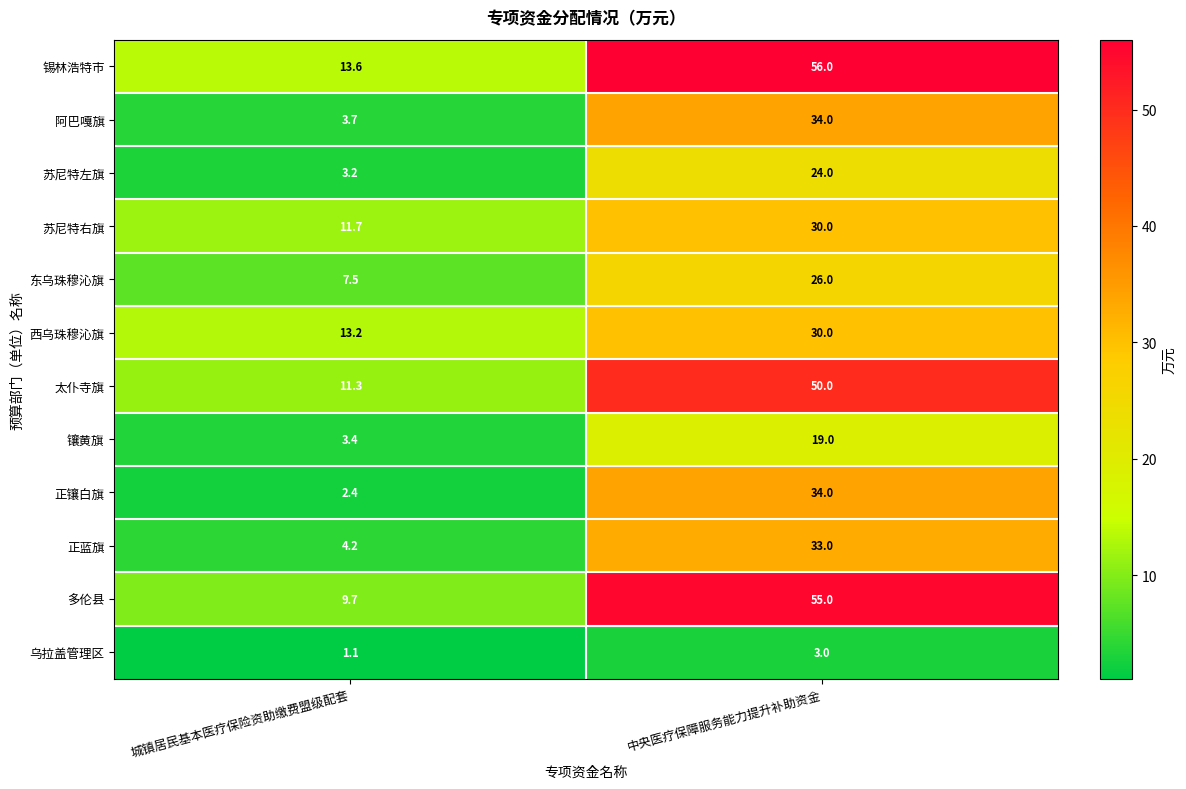

At how many categories does at least one series exceed 42?

1